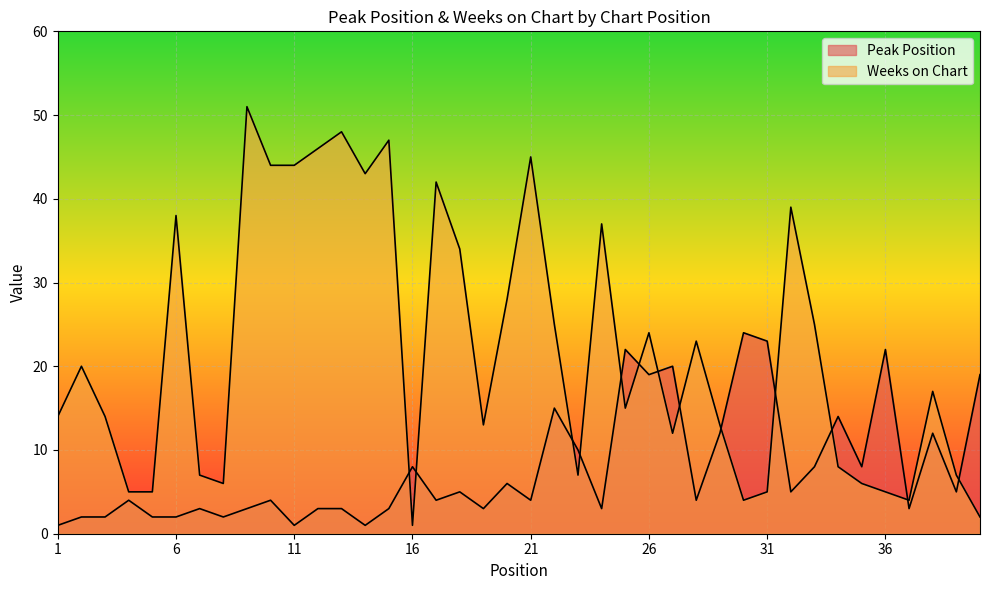

The value of Weeks on Chart at 9 is 89. True or false?

False